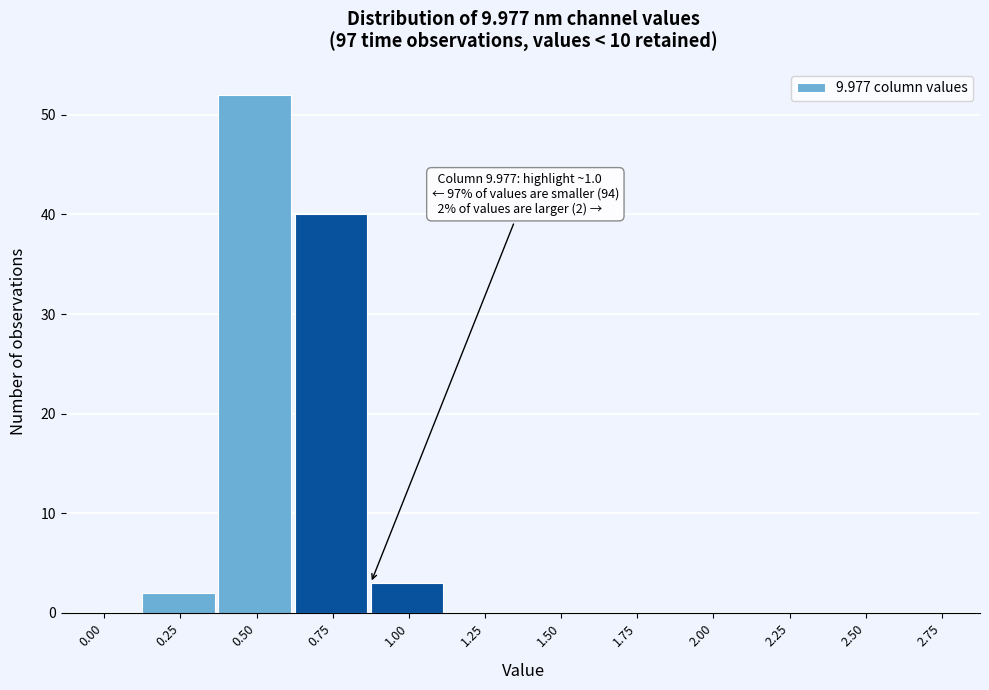

Reading left to right, transcribe all the data shown in this chart.

0.00=0	0.25=2	0.50=52	0.75=40	1.00=3	1.25=0	1.50=0	1.75=0	2.00=0	2.25=0	2.50=0	2.75=0